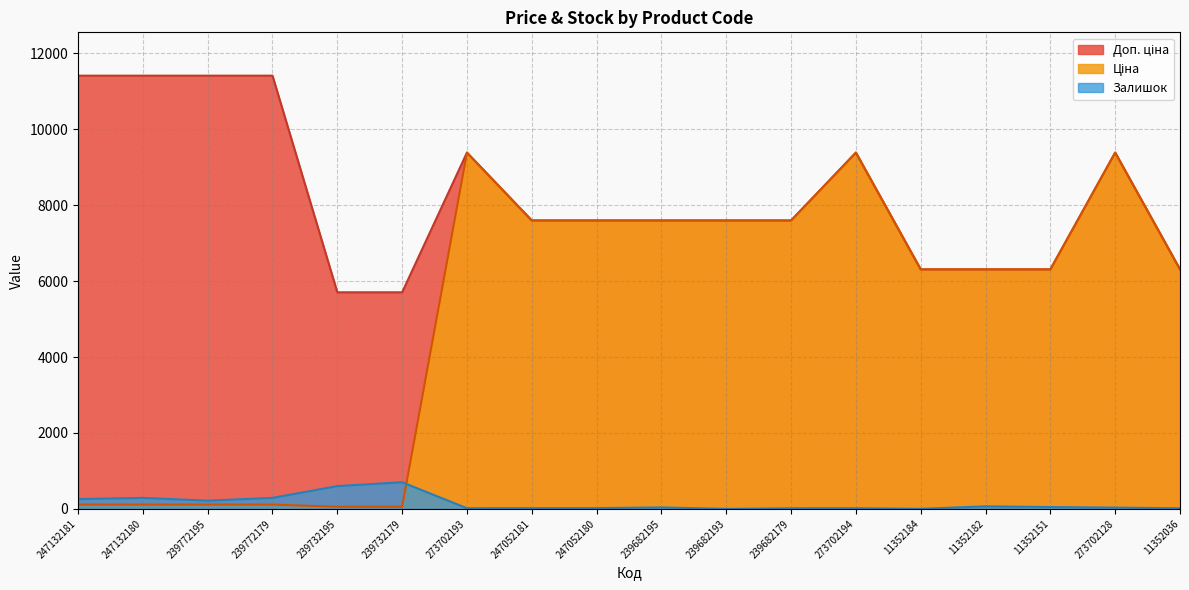

What is the value of the Ціна point at the 3rd from the left?

114.1